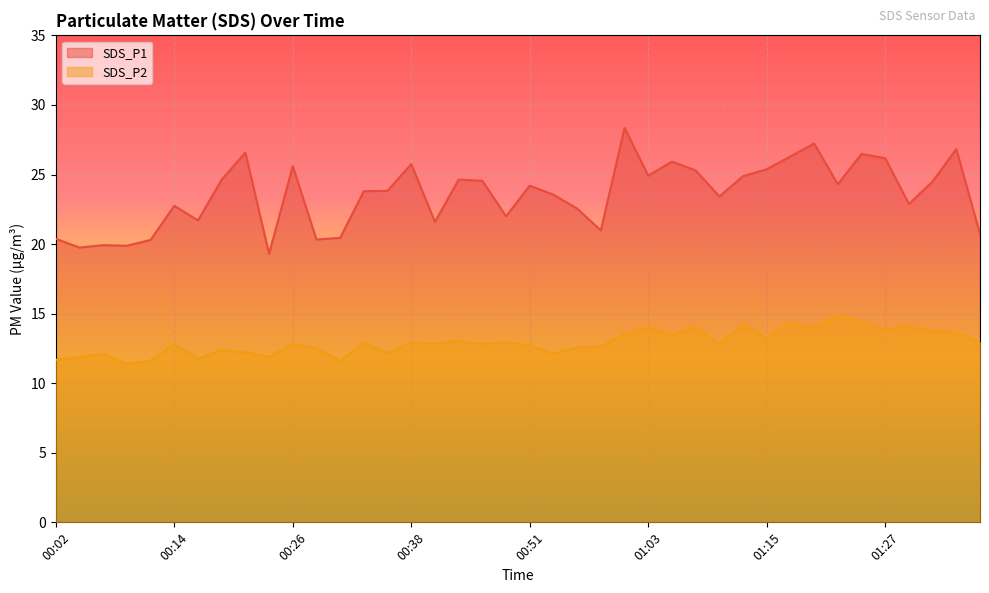

How many categories are shown in the chart?

40